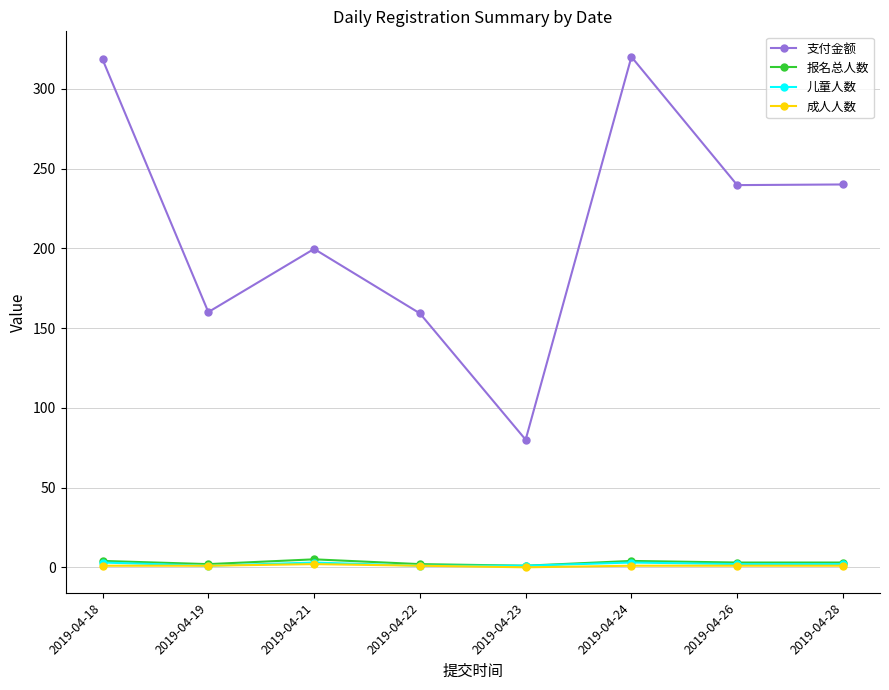

What is the minimum value for 报名总人数?

1.0